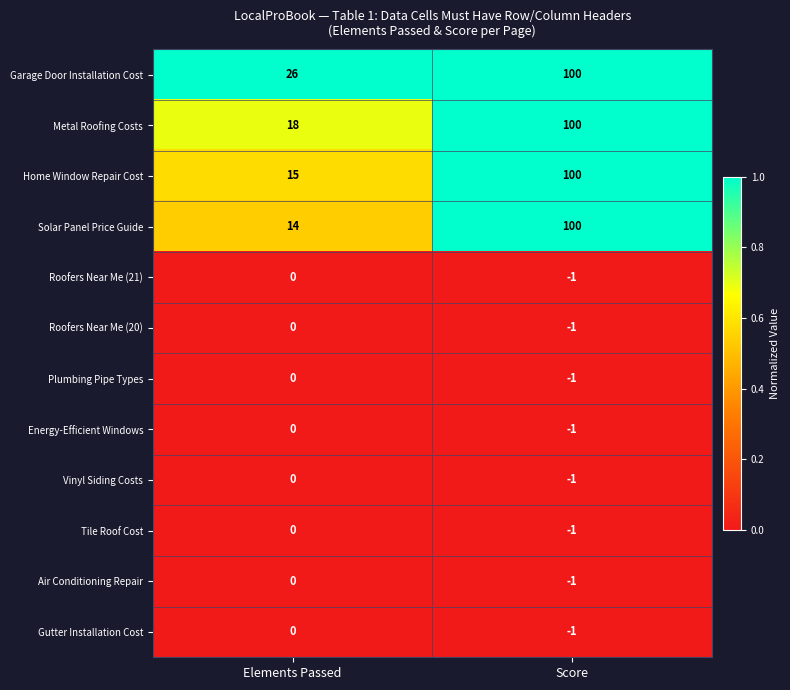

Reading left to right, list all the values displayed in this chart.

Garage Door Installation Cost: 26	100
Metal Roofing Costs: 18	100
Home Window Repair Cost: 15	100
Solar Panel Price Guide: 14	100
Roofers Near Me (21): 0	-1
Roofers Near Me (20): 0	-1
Plumbing Pipe Types: 0	-1
Energy-Efficient Windows: 0	-1
Vinyl Siding Costs: 0	-1
Tile Roof Cost: 0	-1
Air Conditioning Repair: 0	-1
Gutter Installation Cost: 0	-1